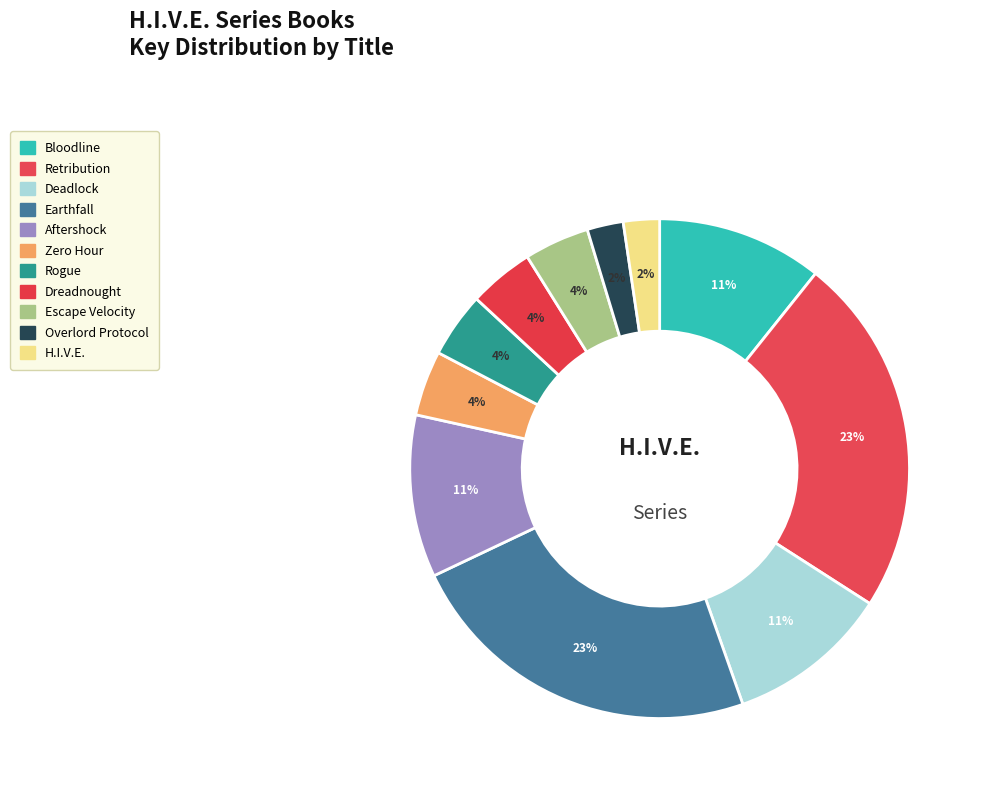

Between Aftershock and Deadlock, which is larger?

Deadlock